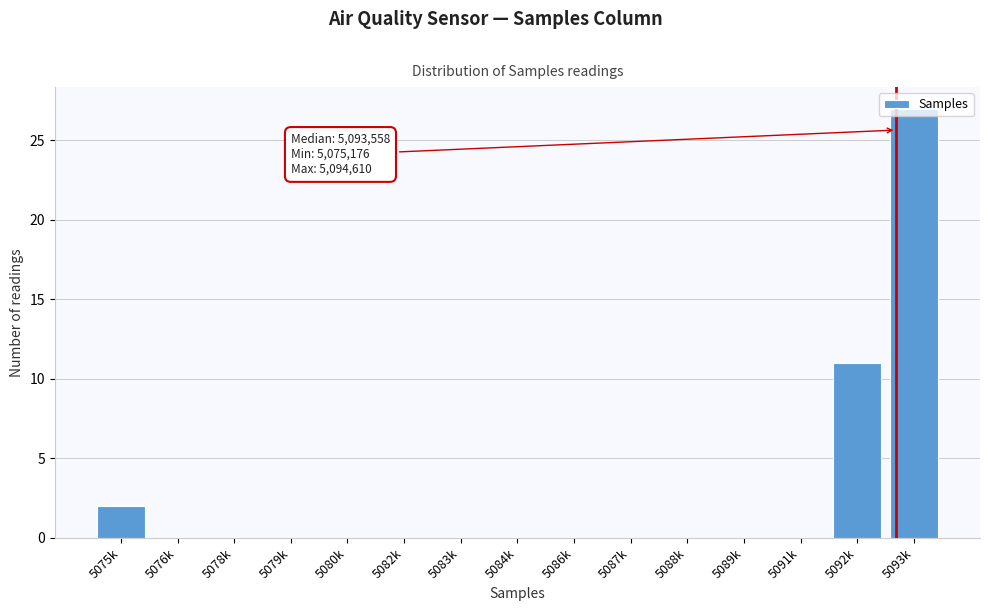

What is the sum of all values?

40